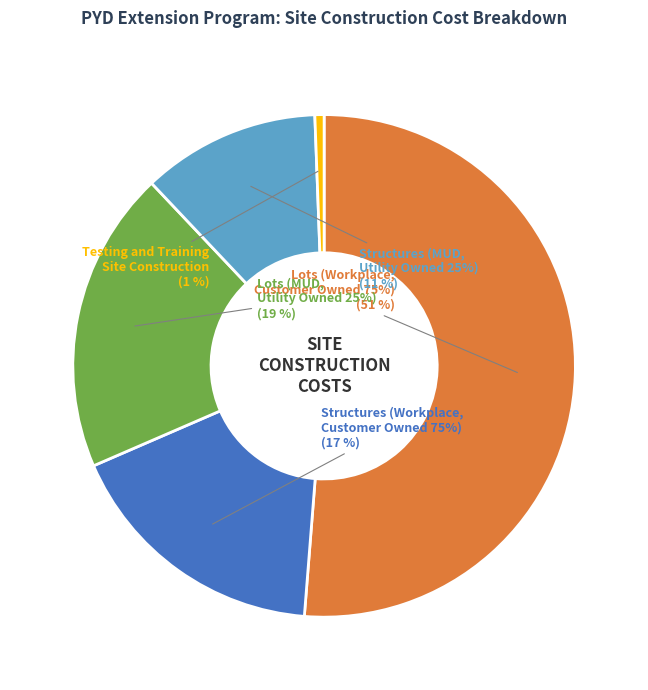

True or false: Lots (MUD, Utility Owned 25%) accounts for 19% of the total.

True